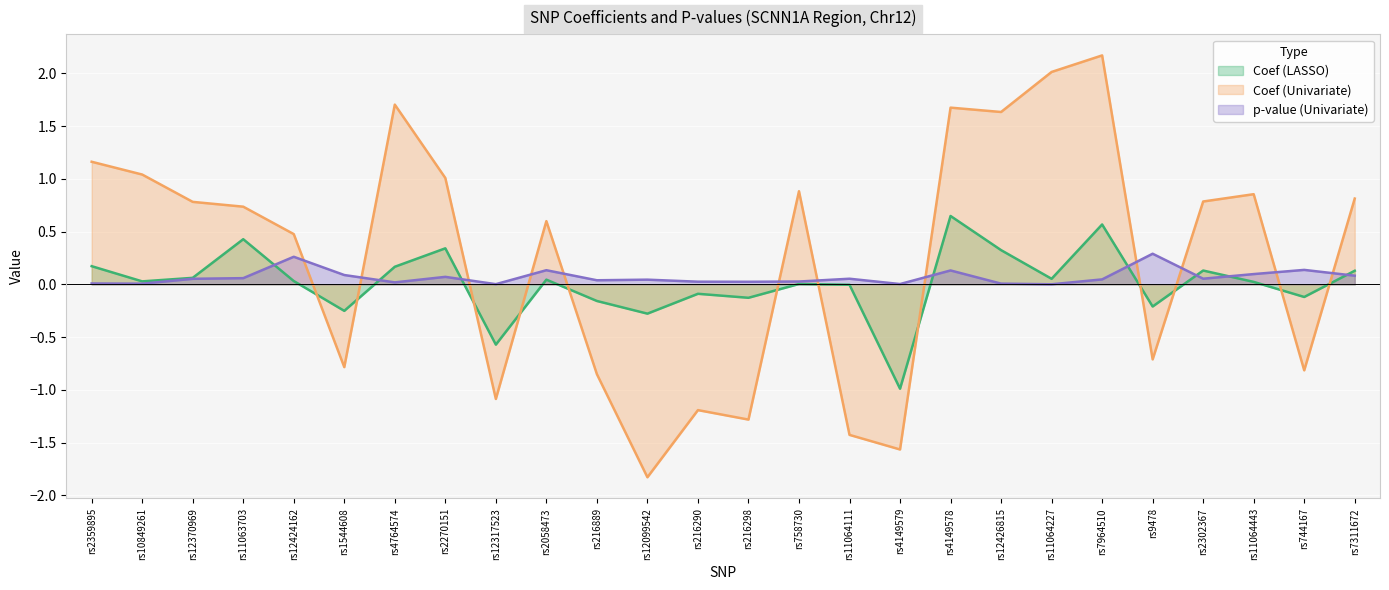

True or false: Coef (Univariate) has more than 1 interior local peaks.

True